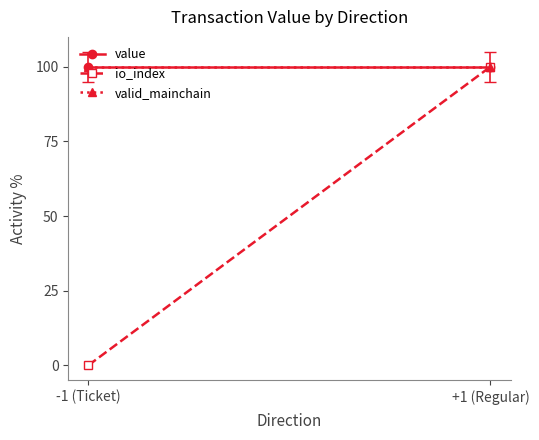

What are all the series names shown in the legend?

value, io_index, valid_mainchain